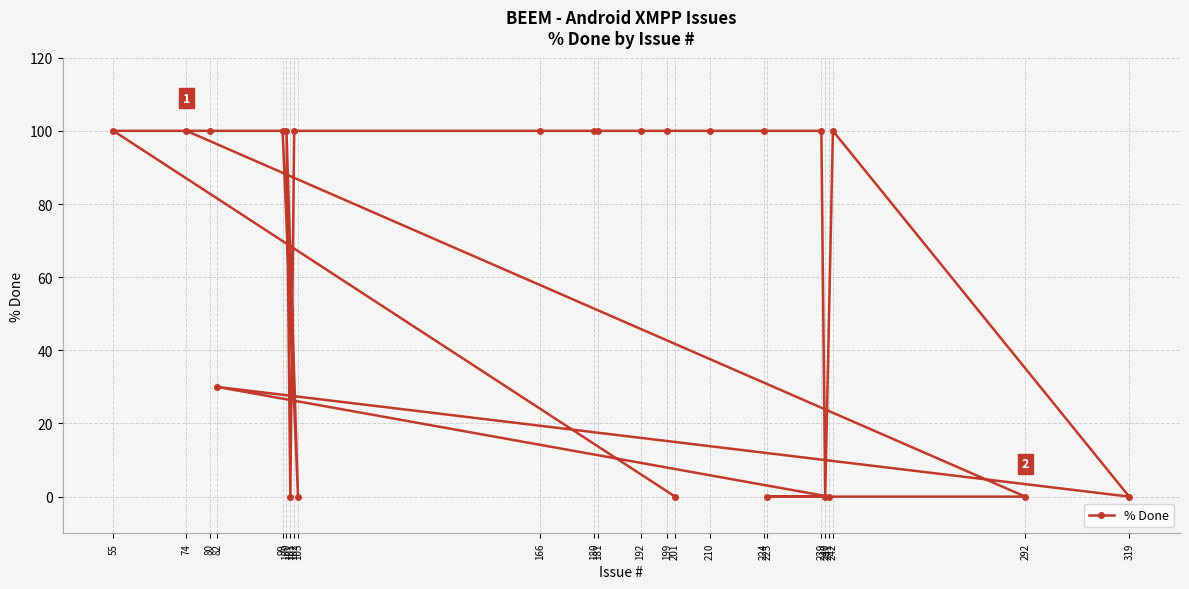

List the labels in order of value, largest first.

74, 242, 239, 224, 210, 199, 192, 181, 180, 166, 102, 100, 99, 80, 55, 82, 292, 225, 241, 319, 240, 101, 103, 201